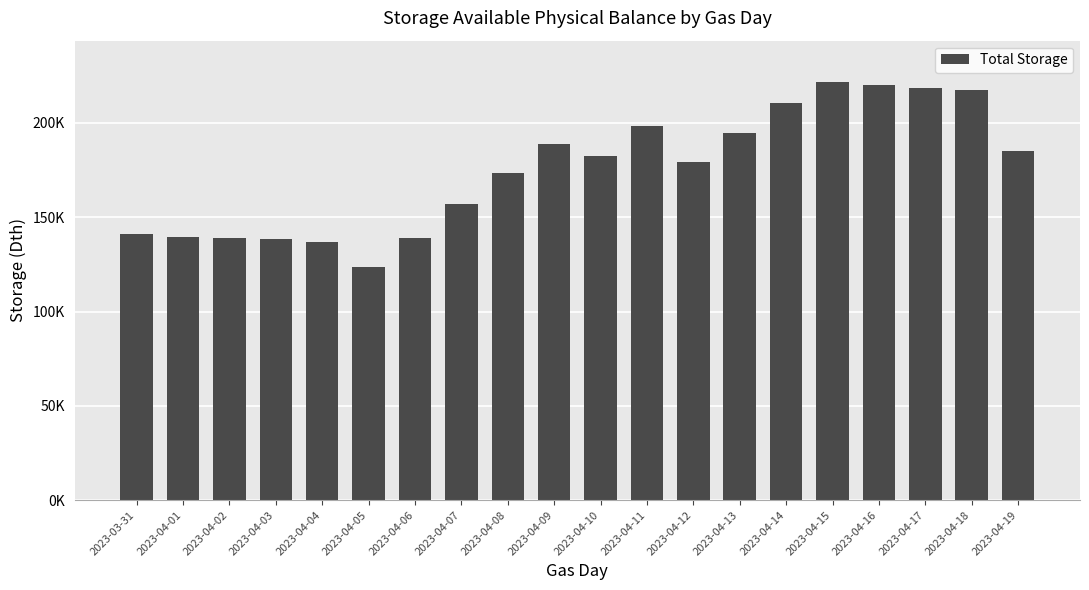

Approximately how many times larger is the value at 2023-04-07 compared to 2023-04-01?

1.1